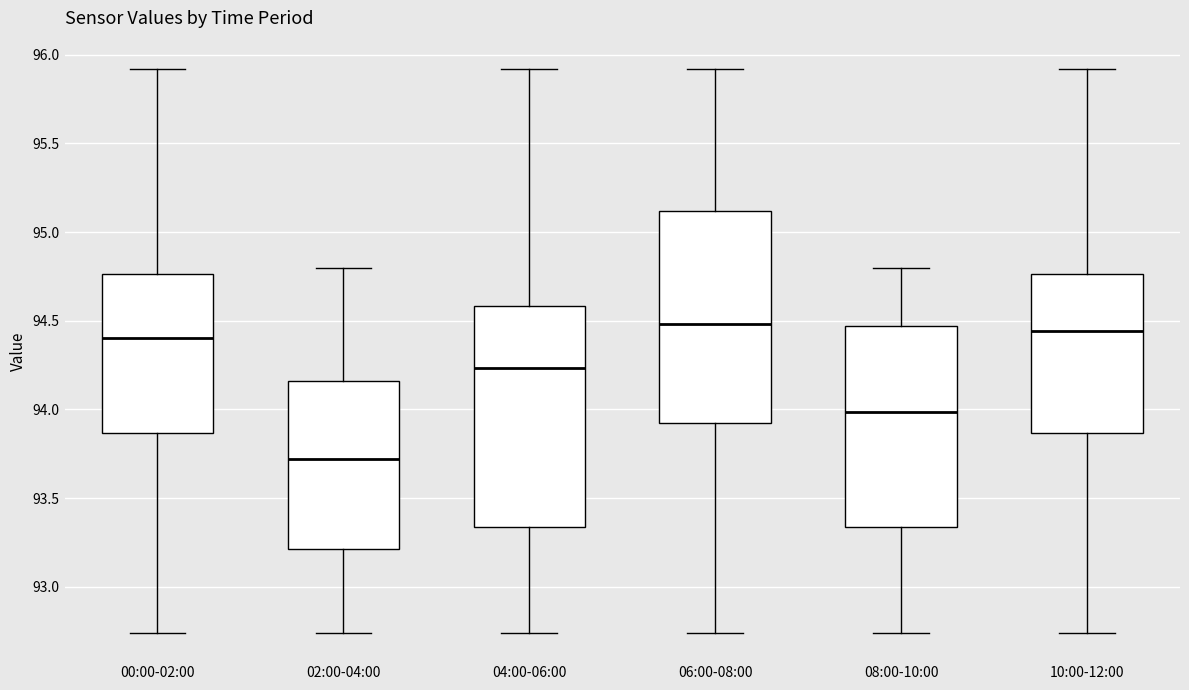

Reading left to right, transcribe this box plot: for each box, give where its median line is, the range the box spans, and where its two whiskers end, as read against the y-axis. The values are not printed on the chart, so give them approximately, as read against the axis.

00:00-02:00: median 94.40, box 93.85 to 94.75, whiskers 92.75 to 95.90
02:00-04:00: median 93.70, box 93.20 to 94.15, whiskers 92.75 to 94.80
04:00-06:00: median 94.25, box 93.35 to 94.60, whiskers 92.75 to 95.90
06:00-08:00: median 94.50, box 93.90 to 95.10, whiskers 92.75 to 95.90
08:00-10:00: median 94.00, box 93.35 to 94.45, whiskers 92.75 to 94.80
10:00-12:00: median 94.45, box 93.85 to 94.75, whiskers 92.75 to 95.90